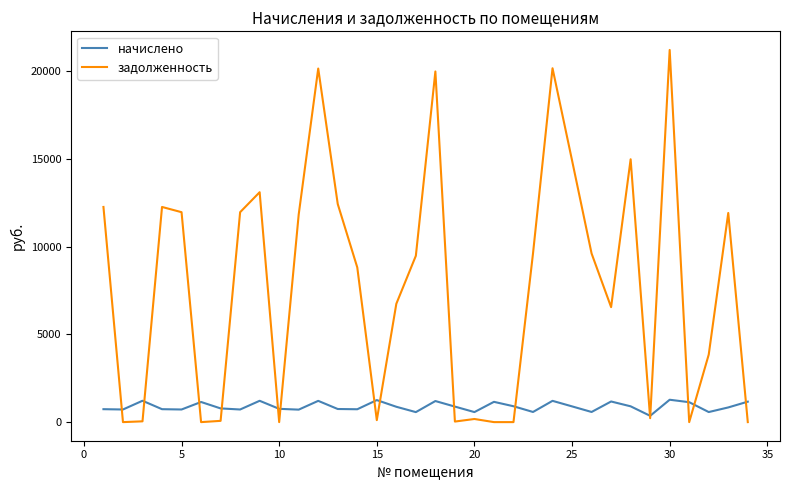

Which series has the largest range (max minus min)?

задолженность